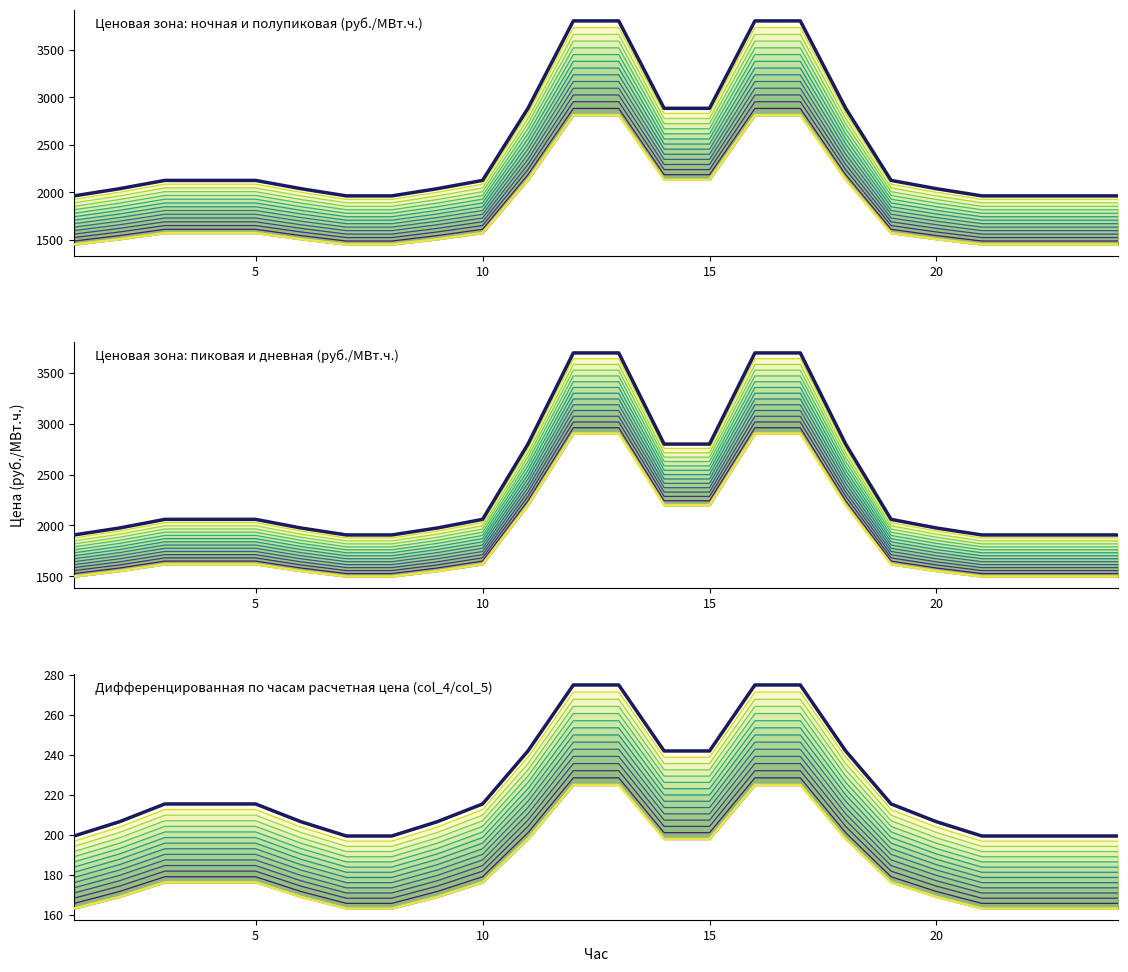

What is the difference between the maximum and second lowest values in the col_3 (01.10.2023) series?

1568.3